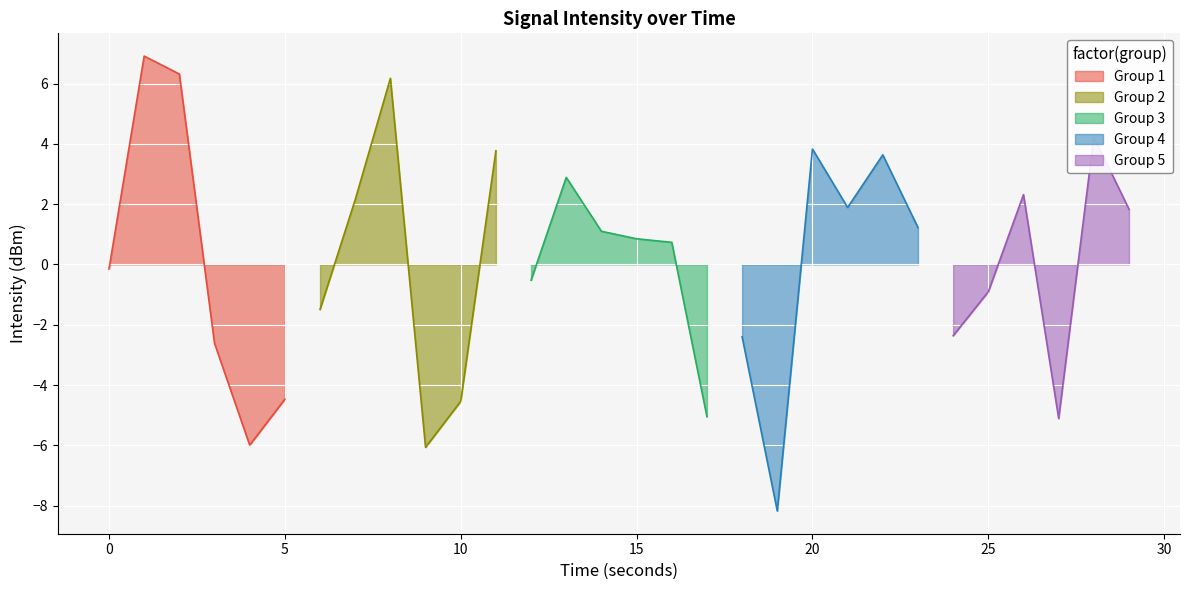

The Group 1 series shows -0.1 at 0. True or false?

True